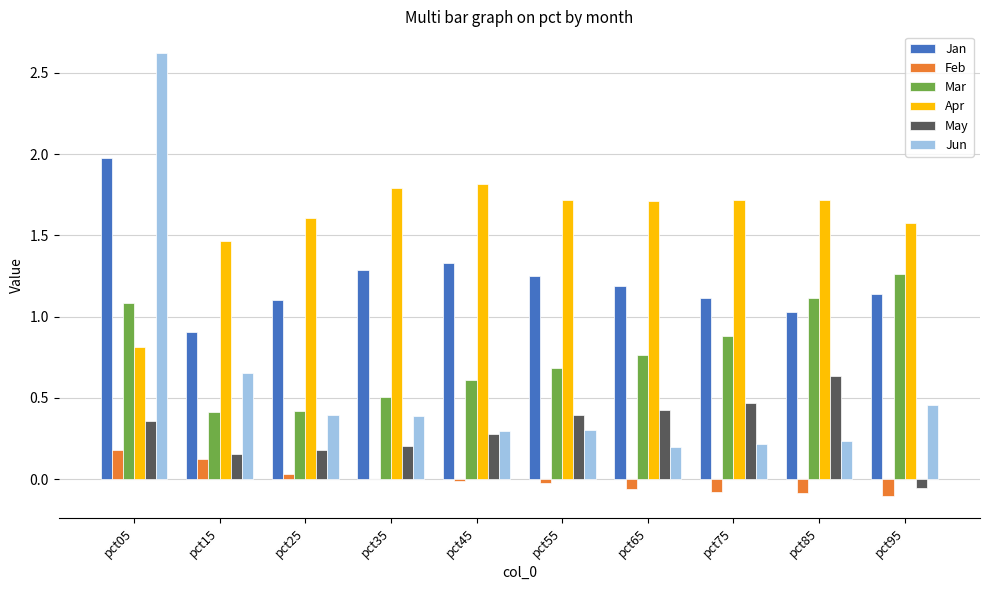

At which category does the chart reach its peak across all series?

pct05